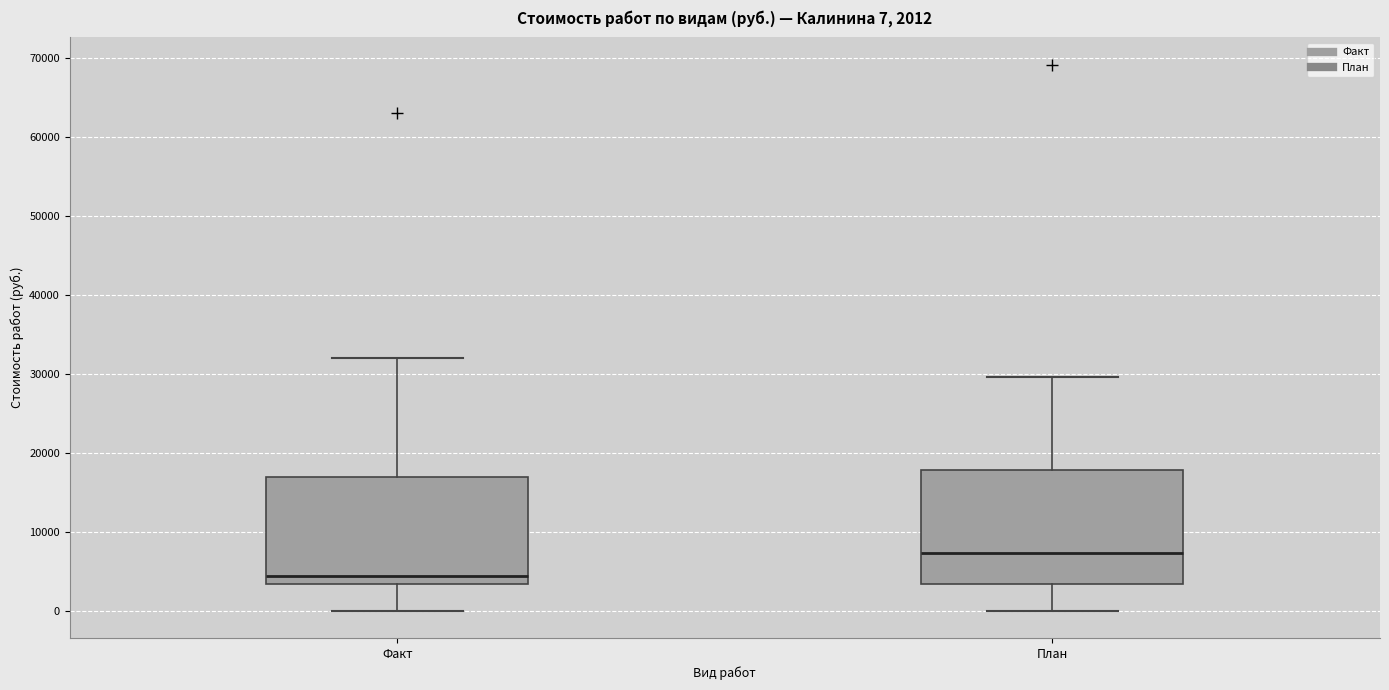

Which box's median line is the lowest?

Факт